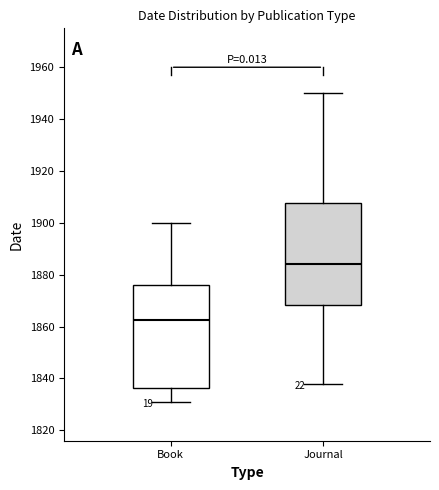

Reading left to right, read every box against the y-axis: the position of its median line, the range the box covers, and the ends of its whiskers. The values are not printed on the chart, so give them approximately, as read against the axis.

Book: median 1862, box 1836 to 1876, whiskers 1832 to 1900
Journal: median 1884, box 1868 to 1908, whiskers 1838 to 1950